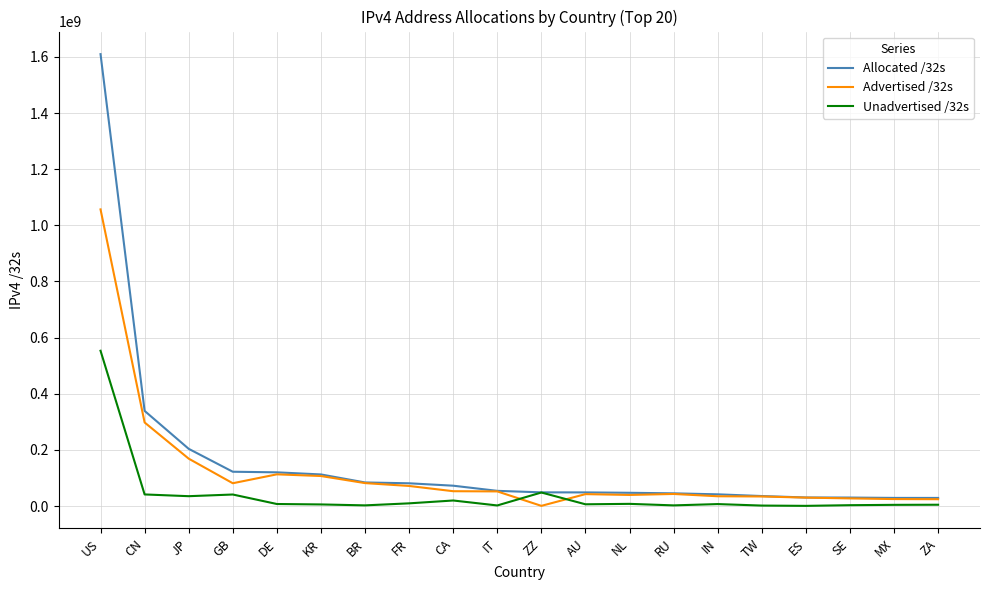

Which series has the widest spread of values?

Allocated /32s